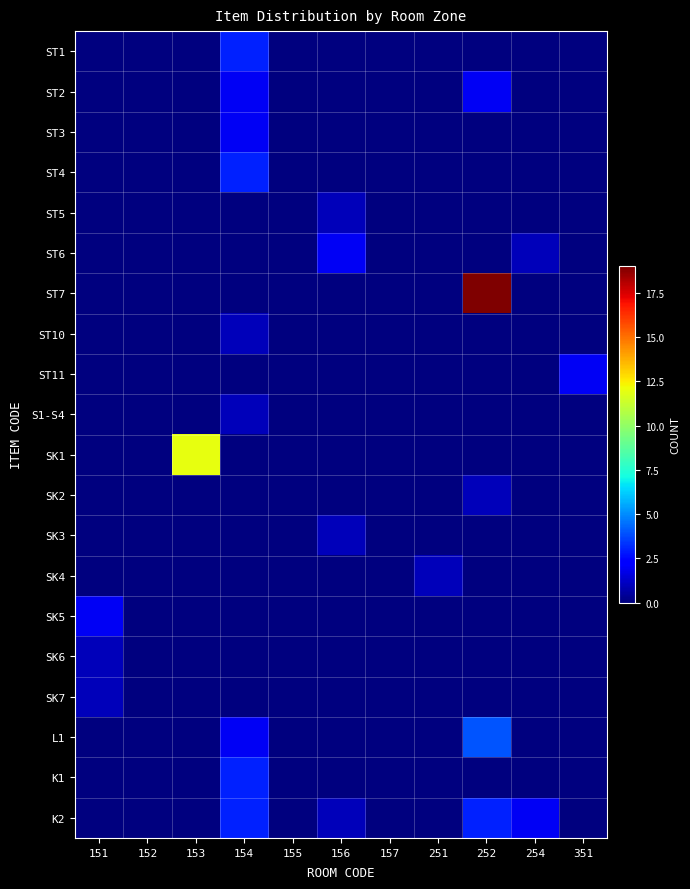

Reading left to right, transcribe all the data shown in this chart.

ST1: 151=0	152=0	153=0	154=3	155=0	156=0	157=0	251=0	252=0	254=0	351=0
ST2: 151=0	152=0	153=0	154=2	155=0	156=0	157=0	251=0	252=2	254=0	351=0
ST3: 151=0	152=0	153=0	154=2	155=0	156=0	157=0	251=0	252=0	254=0	351=0
ST4: 151=0	152=0	153=0	154=3	155=0	156=0	157=0	251=0	252=0	254=0	351=0
ST5: 151=0	152=0	153=0	154=0	155=0	156=1	157=0	251=0	252=0	254=0	351=0
ST6: 151=0	152=0	153=0	154=0	155=0	156=2	157=0	251=0	252=0	254=1	351=0
ST7: 151=0	152=0	153=0	154=0	155=0	156=0	157=0	251=0	252=19	254=0	351=0
ST10: 151=0	152=0	153=0	154=1	155=0	156=0	157=0	251=0	252=0	254=0	351=0
ST11: 151=0	152=0	153=0	154=0	155=0	156=0	157=0	251=0	252=0	254=0	351=2
S1-S4: 151=0	152=0	153=0	154=1	155=0	156=0	157=0	251=0	252=0	254=0	351=0
SK1: 151=0	152=0	153=12	154=0	155=0	156=0	157=0	251=0	252=0	254=0	351=0
SK2: 151=0	152=0	153=0	154=0	155=0	156=0	157=0	251=0	252=1	254=0	351=0
SK3: 151=0	152=0	153=0	154=0	155=0	156=1	157=0	251=0	252=0	254=0	351=0
SK4: 151=0	152=0	153=0	154=0	155=0	156=0	157=0	251=1	252=0	254=0	351=0
SK5: 151=2	152=0	153=0	154=0	155=0	156=0	157=0	251=0	252=0	254=0	351=0
SK6: 151=1	152=0	153=0	154=0	155=0	156=0	157=0	251=0	252=0	254=0	351=0
SK7: 151=1	152=0	153=0	154=0	155=0	156=0	157=0	251=0	252=0	254=0	351=0
L1: 151=0	152=0	153=0	154=2	155=0	156=0	157=0	251=0	252=4	254=0	351=0
K1: 151=0	152=0	153=0	154=3	155=0	156=0	157=0	251=0	252=0	254=0	351=0
K2: 151=0	152=0	153=0	154=3	155=0	156=1	157=0	251=0	252=3	254=2	351=0